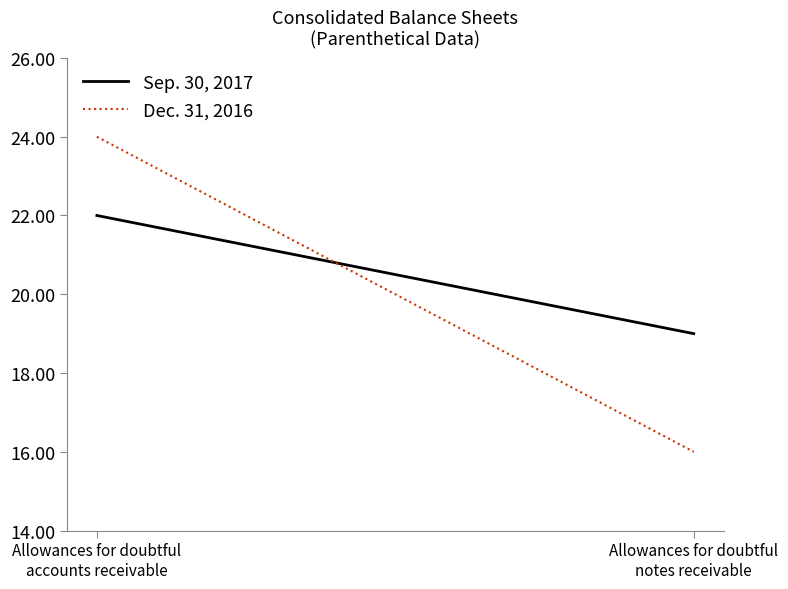

What position from the right is Allowances for doubtful
accounts receivable?

2